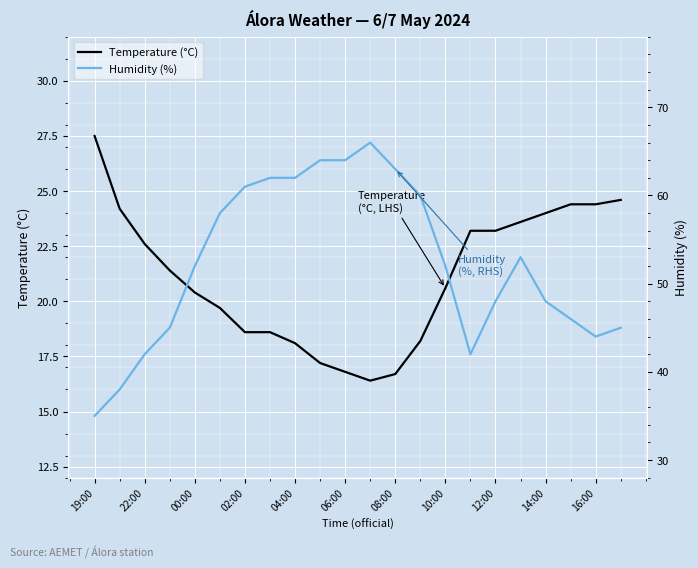

True or false: Temperature (°C) and Humidity (%) cross at least once.

False